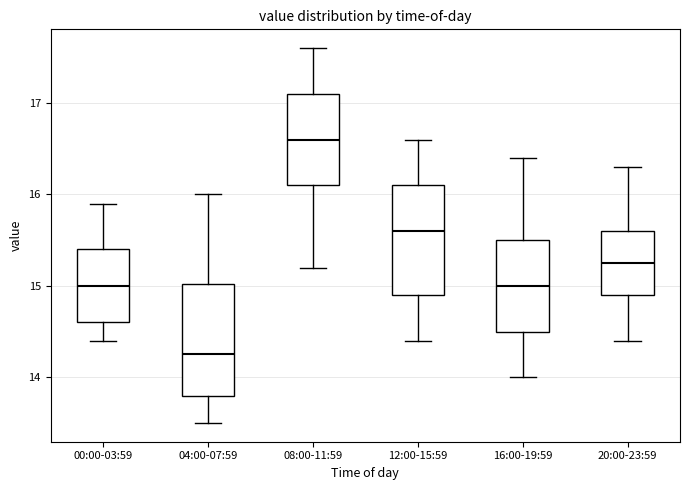

Which box's median line is the lowest?

04:00-07:59